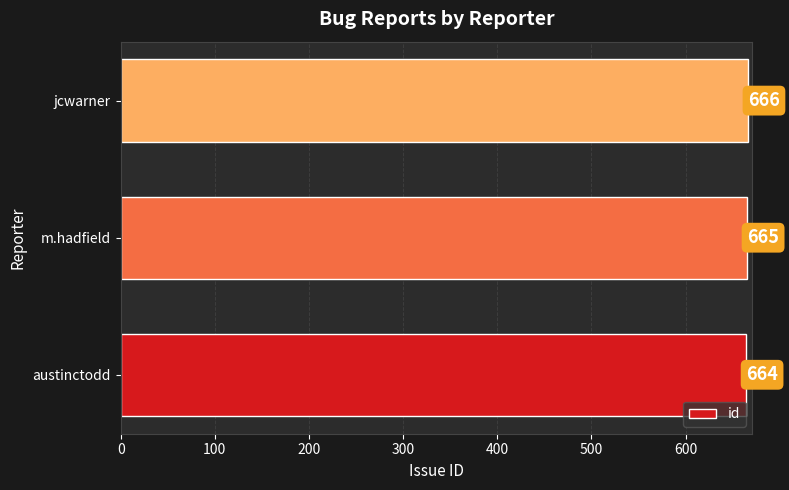

Reading top to bottom, what are all the values shown in this chart?

666	665	664